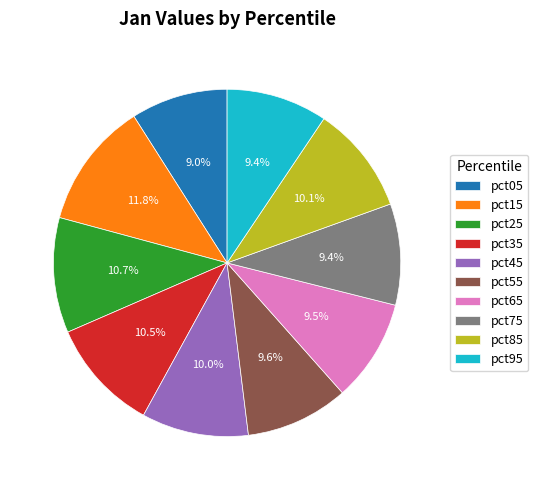

Is the sum of pct75 and pct05 greater than half?

No